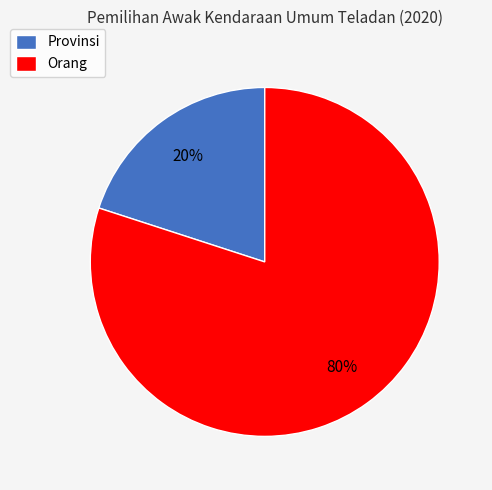

How many segments does this pie chart have?

2